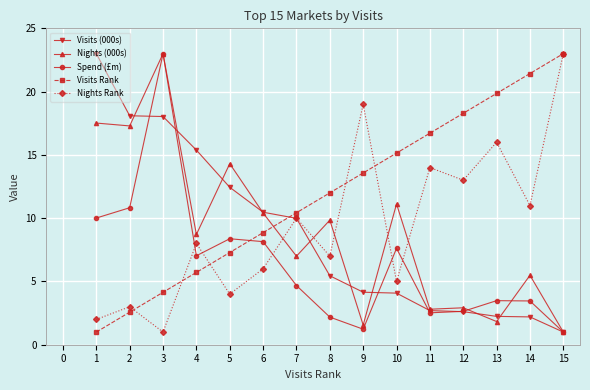

What is the maximum value shown in the chart?

23.0